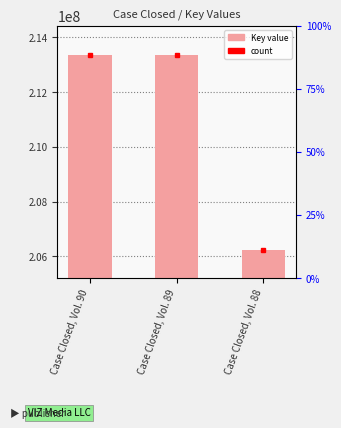

What is the value of the 3rd bar from the left?

206245108